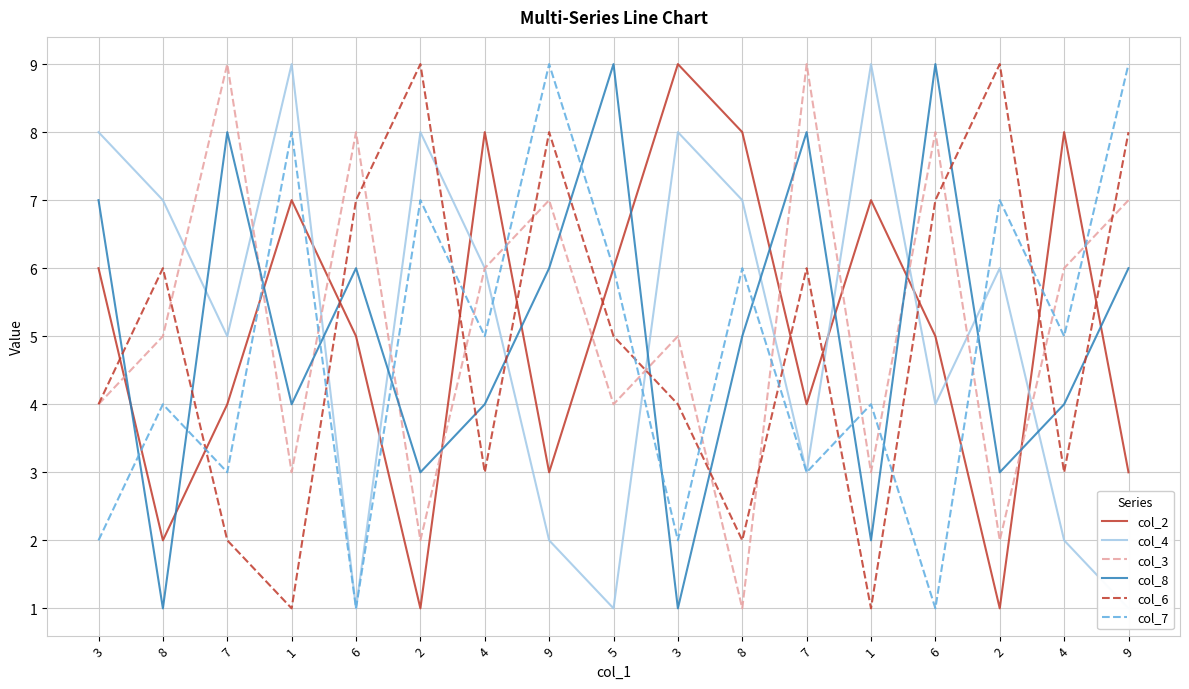

Rank the series at 4 from lowest to highest value.

col_6, col_8, col_7, col_4, col_3, col_2